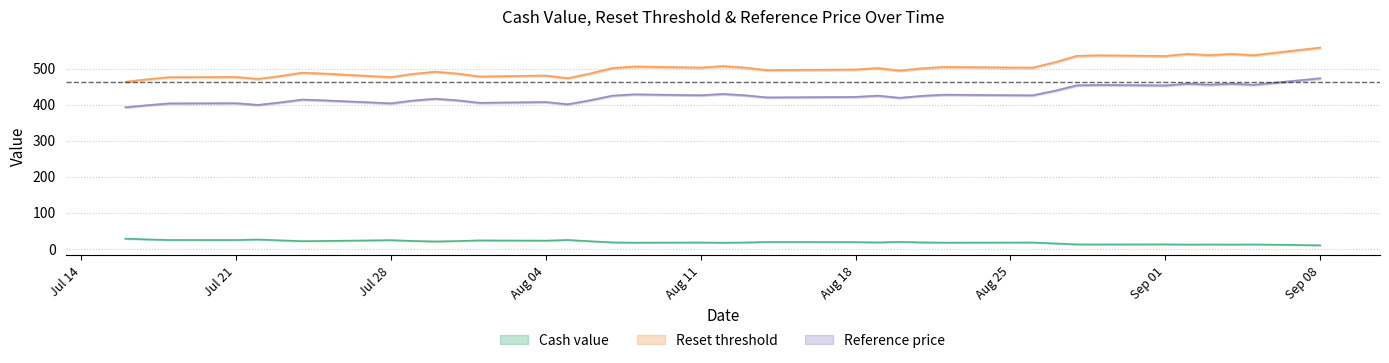

Between 2025-08-13 and 2025-08-22, which is larger?

2025-08-13